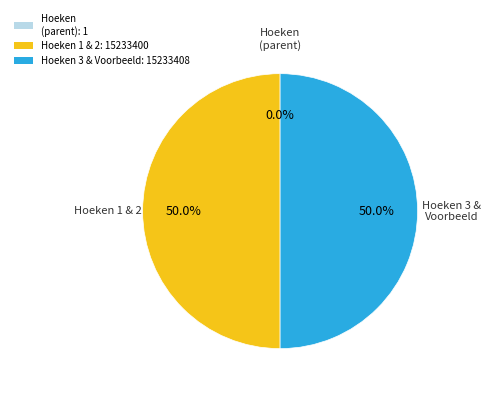

What is the total percentage of Hoeken 3 & Voorbeeld: 15233408 and Hoeken 1 & 2: 15233400?

100.0%